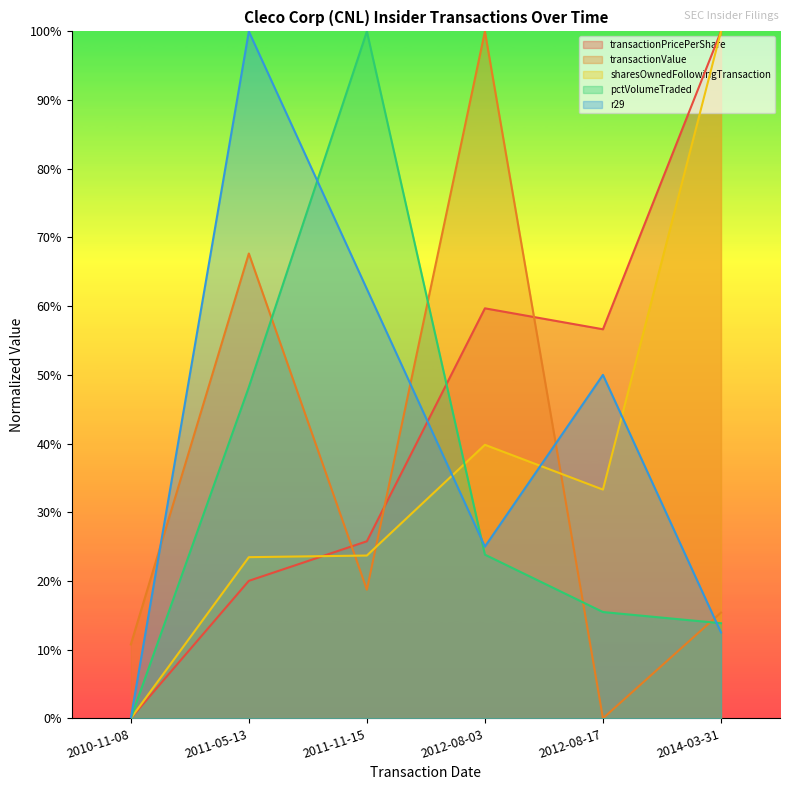

True or false: transactionPricePerShare has a value of 0.0 at 2010-11-08.

True